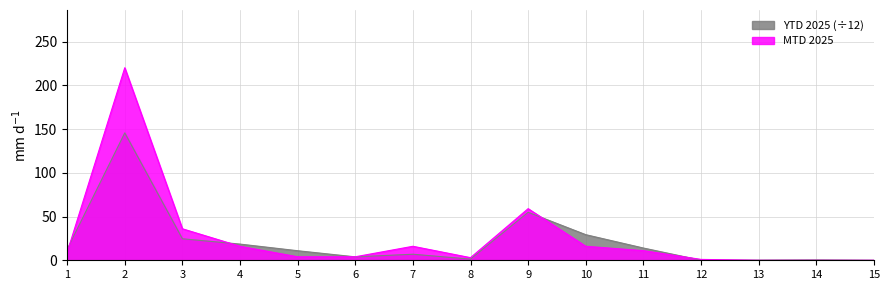

Does the chart have visible grid lines?

Yes